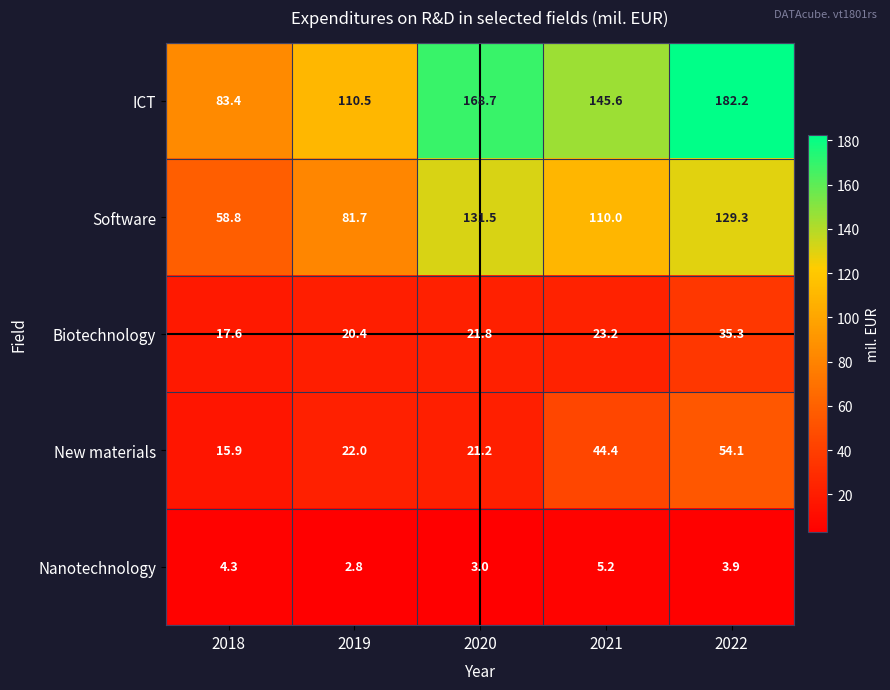

How many series are shown in this chart?

5